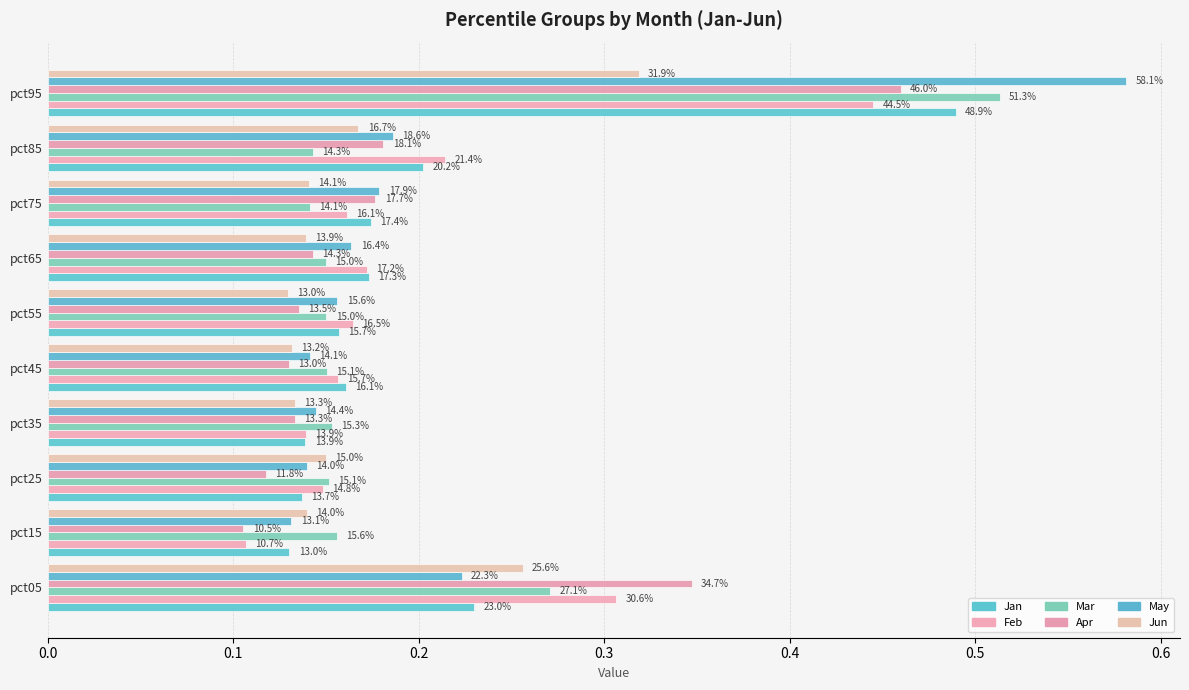

What is the smallest value displayed?

0.1